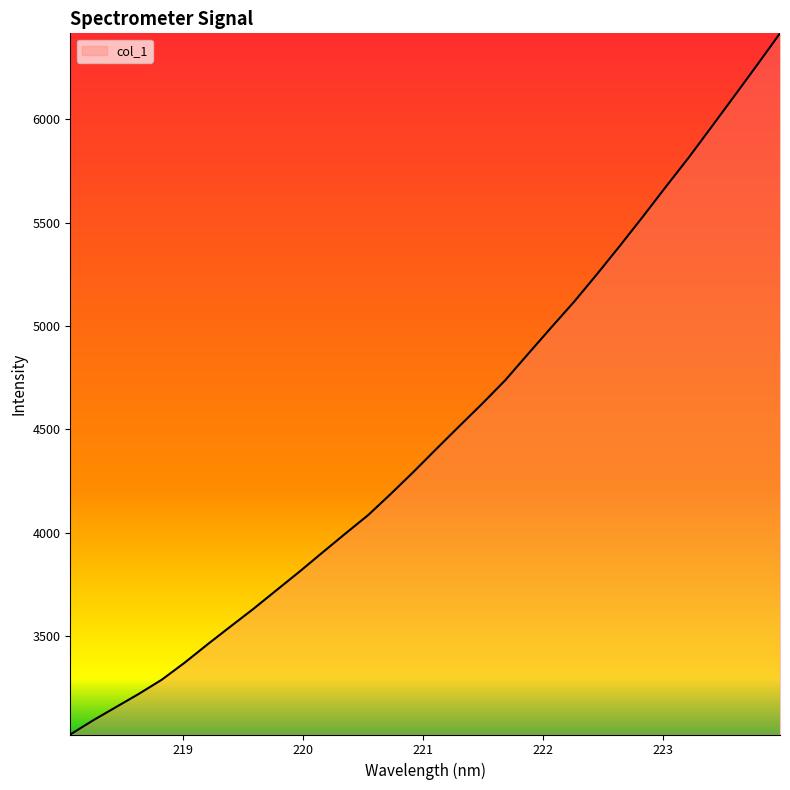

What is the difference between the maximum and minimum values?

3391.6